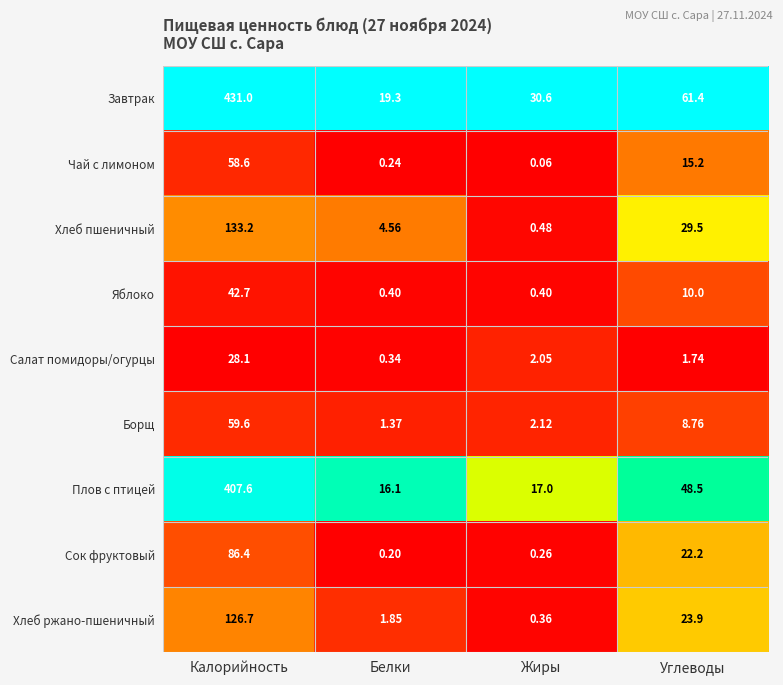

List the labels in order of Чай с лимоном value, smallest first.

Жиры, Белки, Углеводы, Калорийность